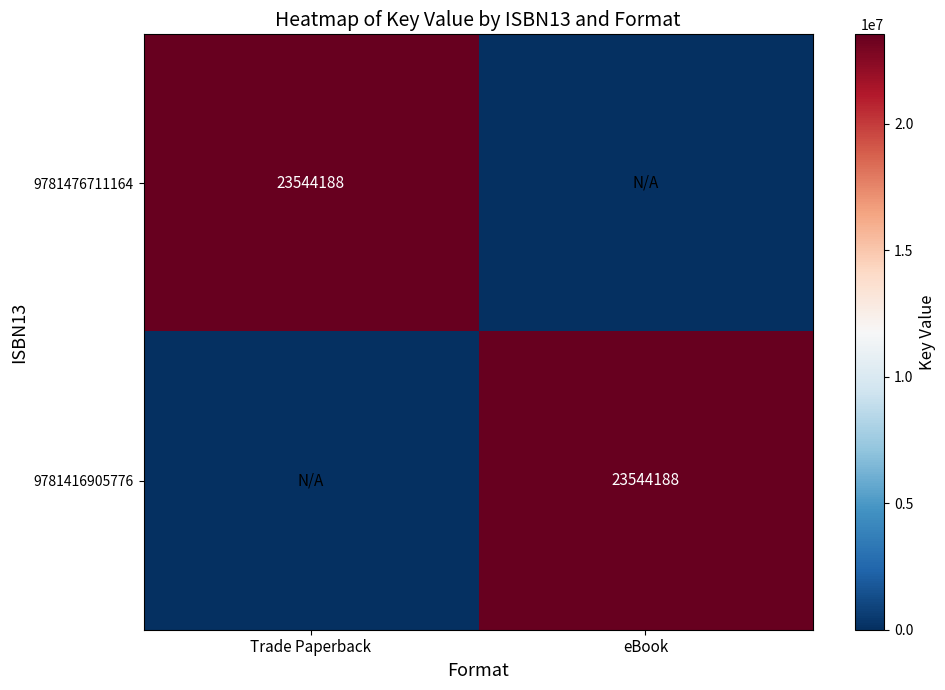

The value of 9781416905776 at eBook is 13729283. True or false?

False